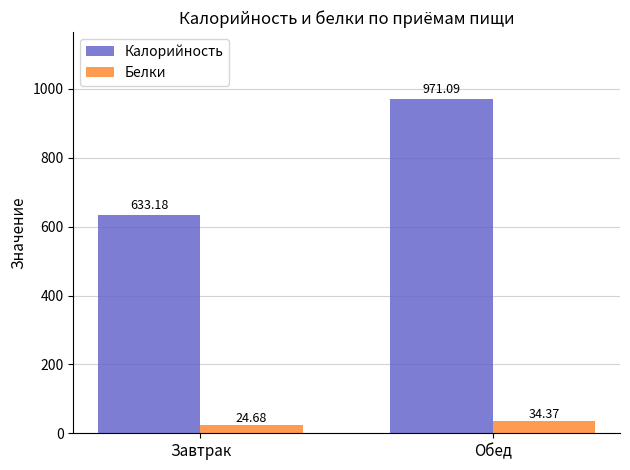

At which label is Калорийность closest to 802?

Завтрак